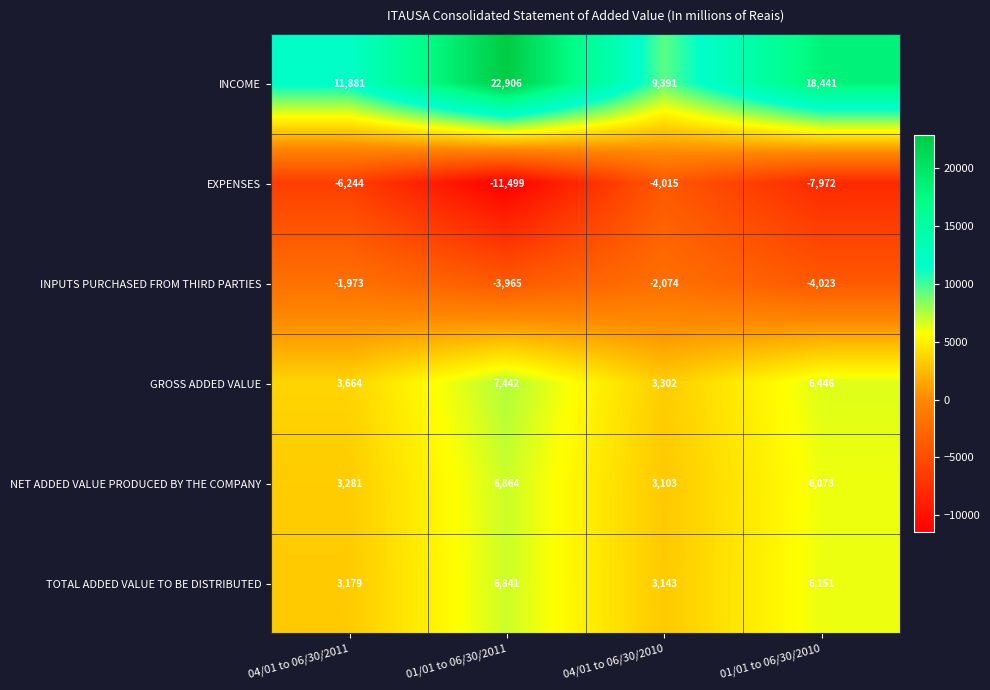

True or false: NET ADDED VALUE PRODUCED BY THE COMPANY has a value of 5438 at 04/01 to 06/30/2010.

False